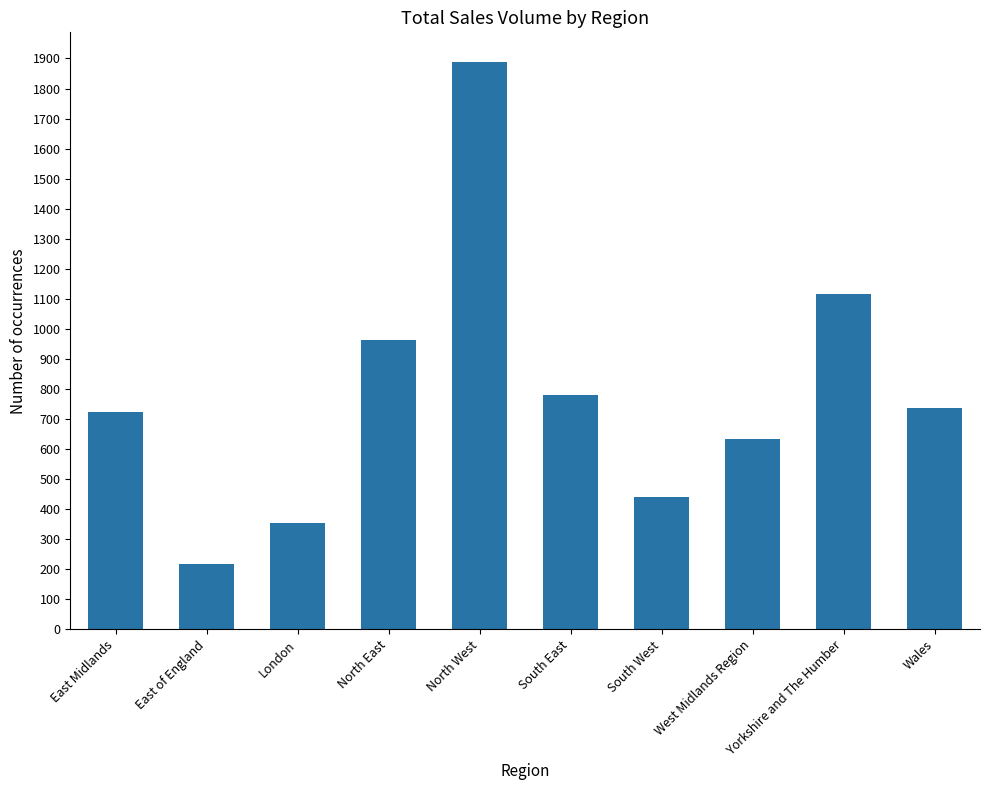

Does the chart contain any negative values?

No